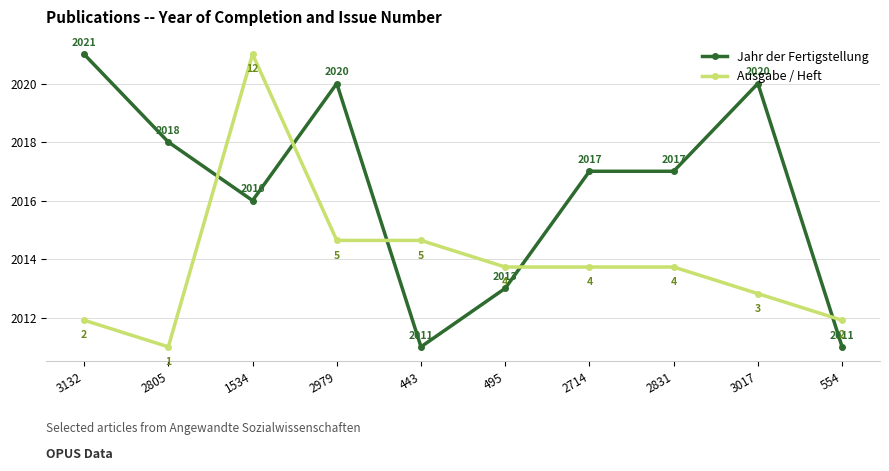

Rank the series by their average value, from lowest to highest.

Ausgabe / Heft, Jahr der Fertigstellung